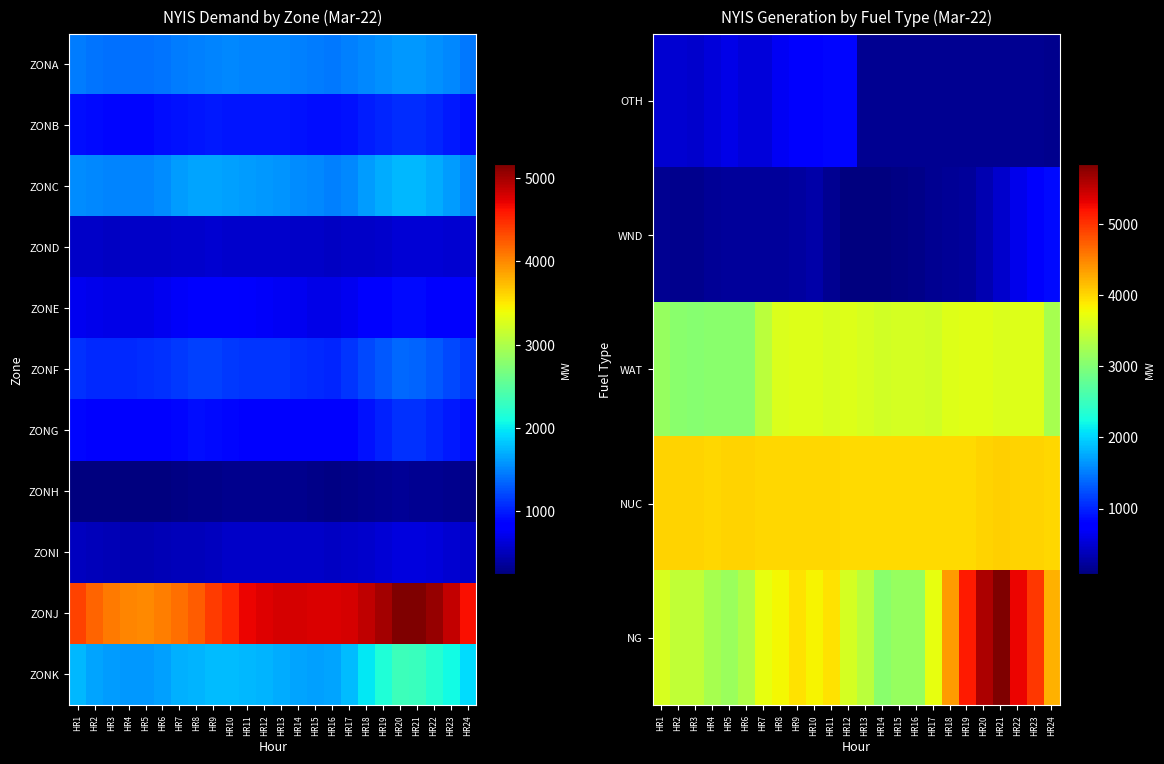

Rank the series at HR5 from lowest to highest value.

WND, ZONH, ZONI, OTH, ZONG, ZONF, ZONK, WAT, NG, ZONJ, NUC